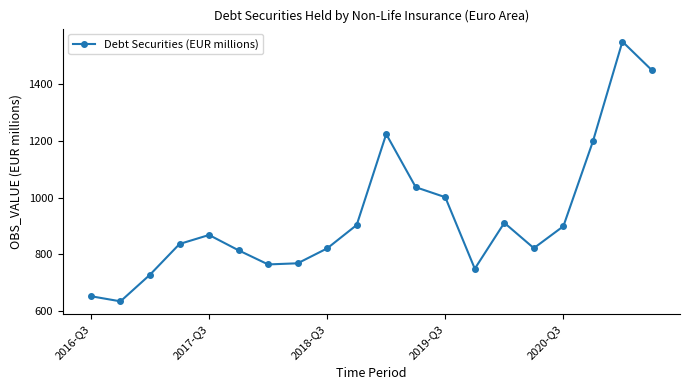

What is the sum of all values?

18636.1